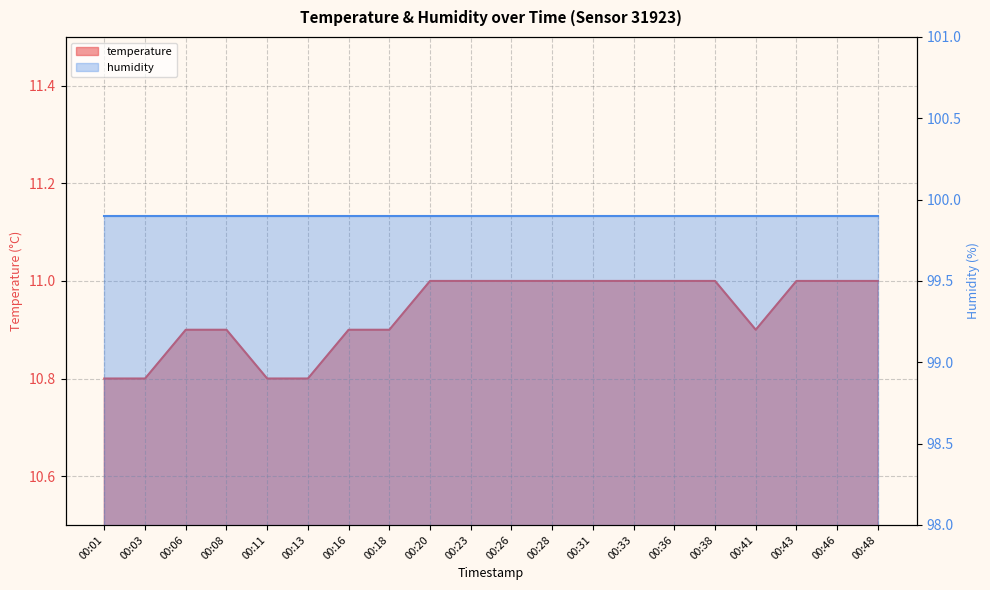

The chart shows a value of 15.6 at 00:11. True or false?

False